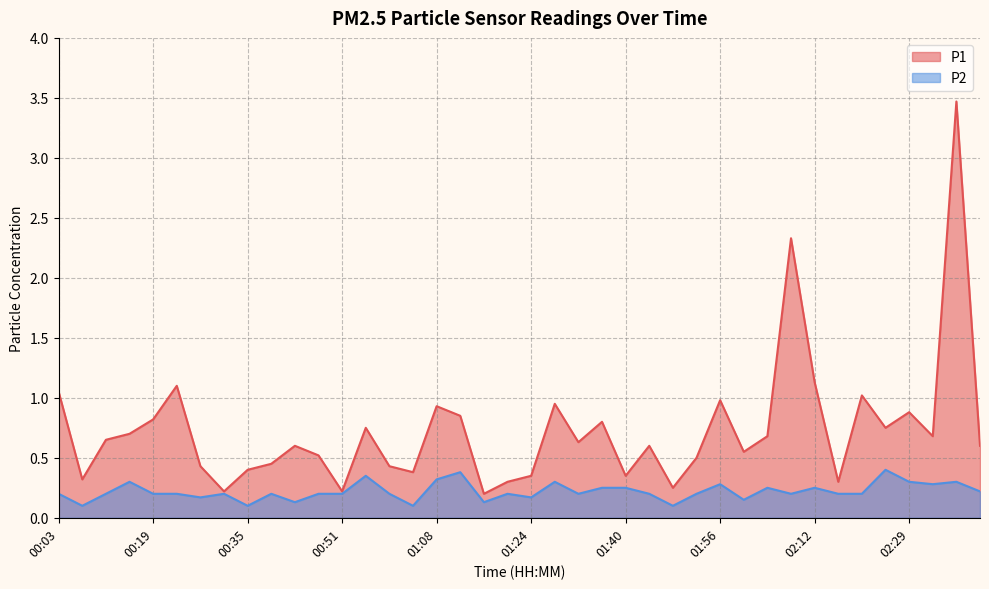

List the labels in order of P2 value, smallest first.

00:07, 00:35, 01:03, 01:48, 00:43, 01:16, 02:00, 00:27, 01:24, 00:03, 00:11, 00:19, 00:23, 00:31, 00:39, 00:47, 00:51, 00:59, 01:20, 01:32, 01:44, 01:52, 02:08, 02:17, 02:21, 02:41, 01:36, 01:40, 02:04, 02:12, 01:56, 02:33, 00:15, 01:28, 02:29, 02:37, 01:08, 00:55, 01:12, 02:25